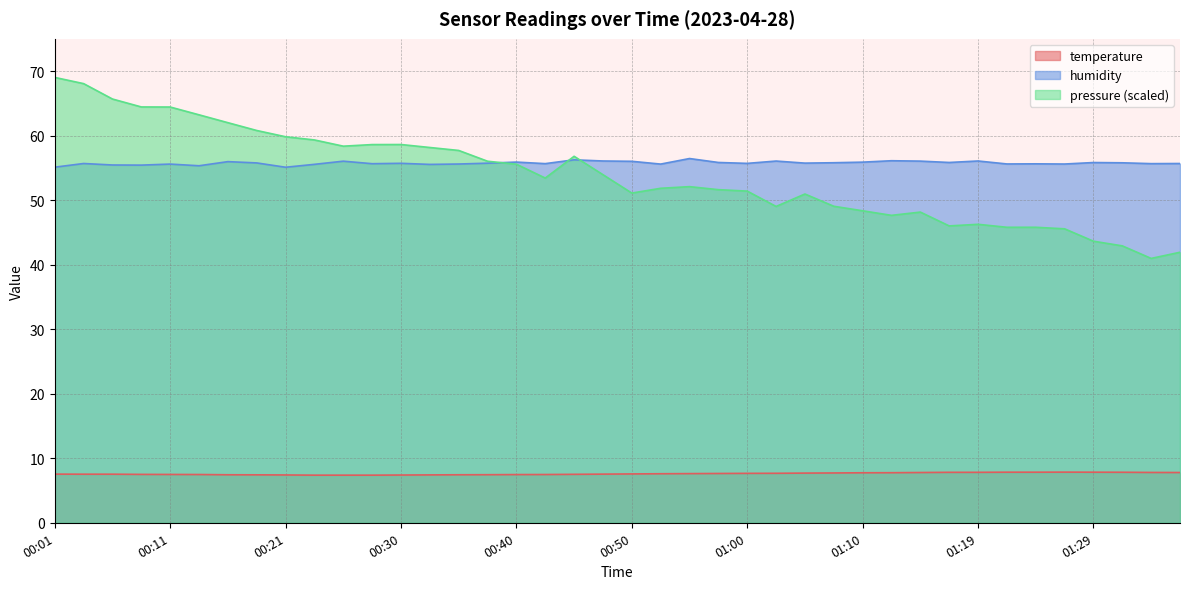

What is the smallest value displayed?

7.4